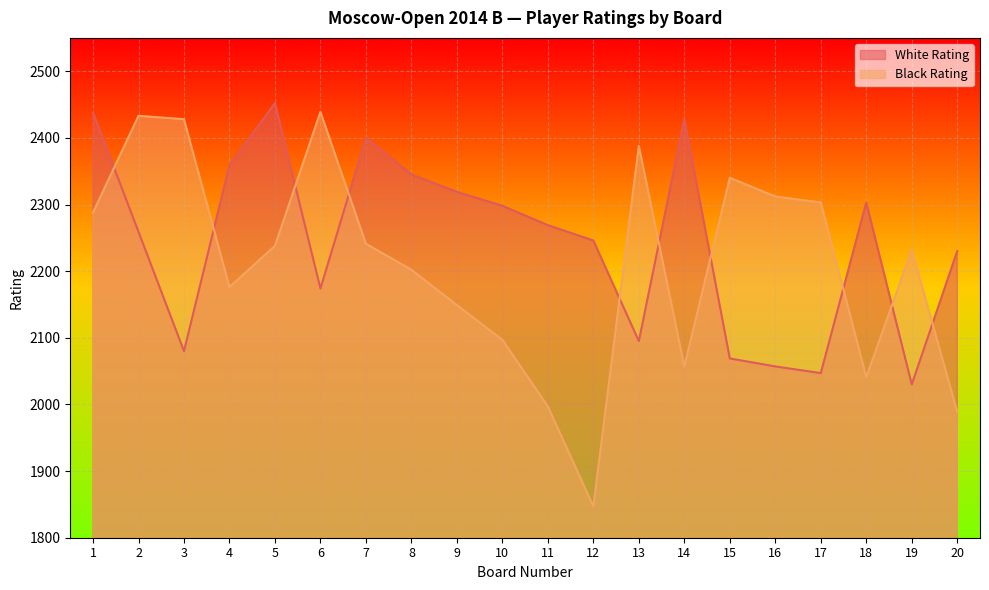

What is the total value across all series at 11?

4266